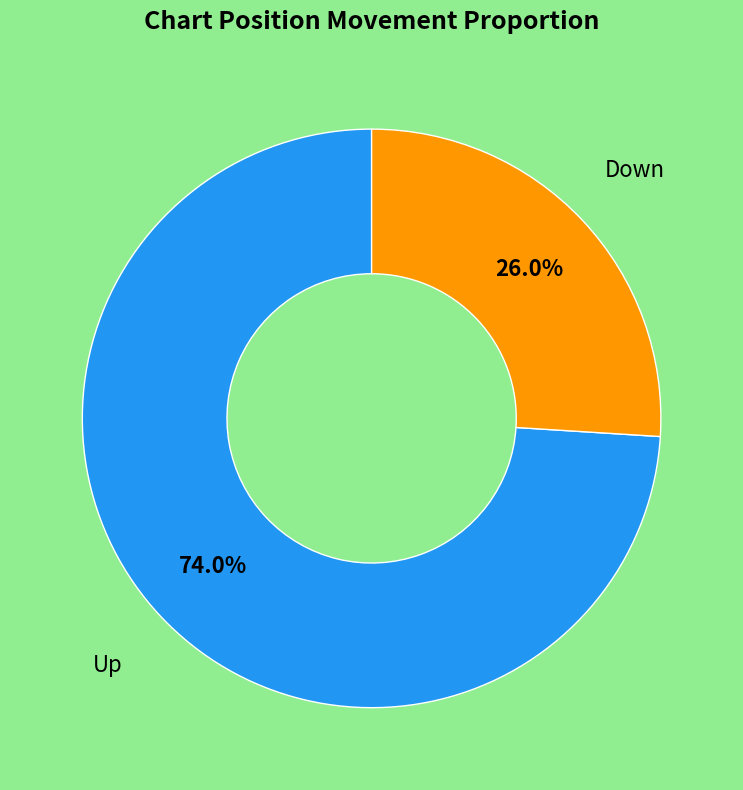

How many segments does this pie chart have?

2